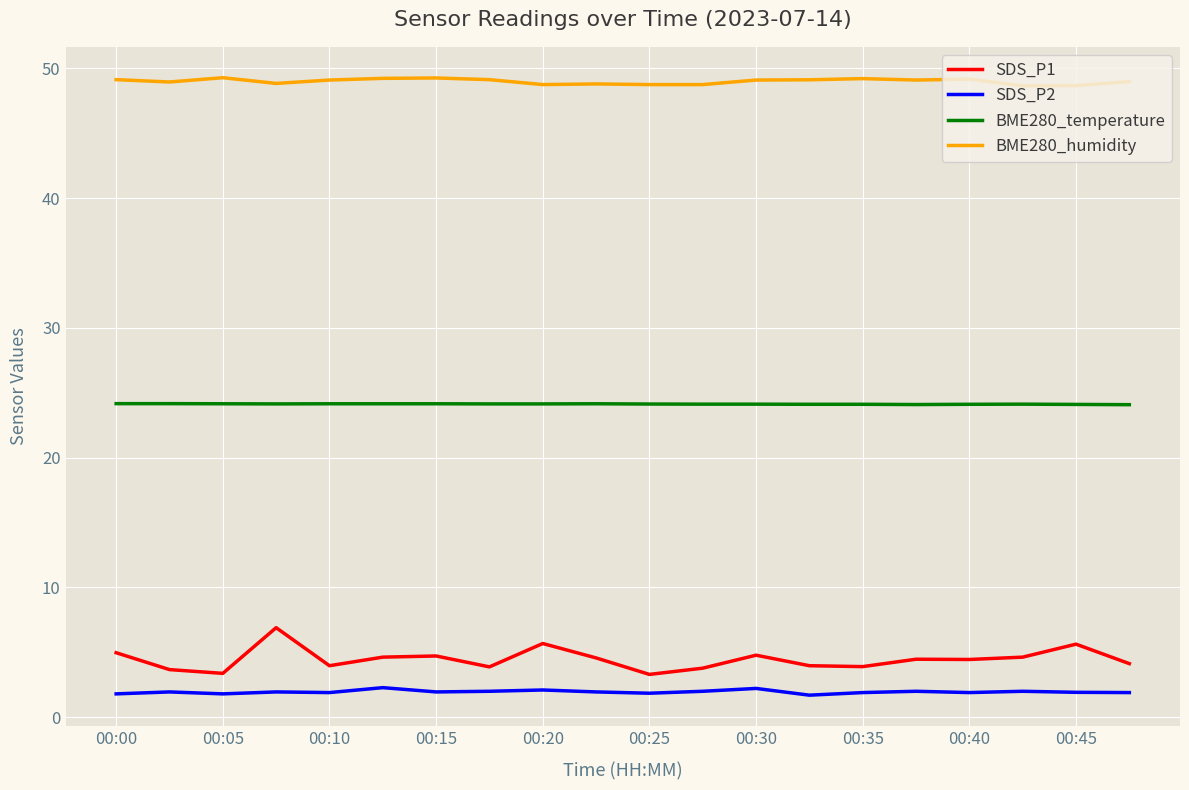

Does the chart display data point markers on the line(s)?

No